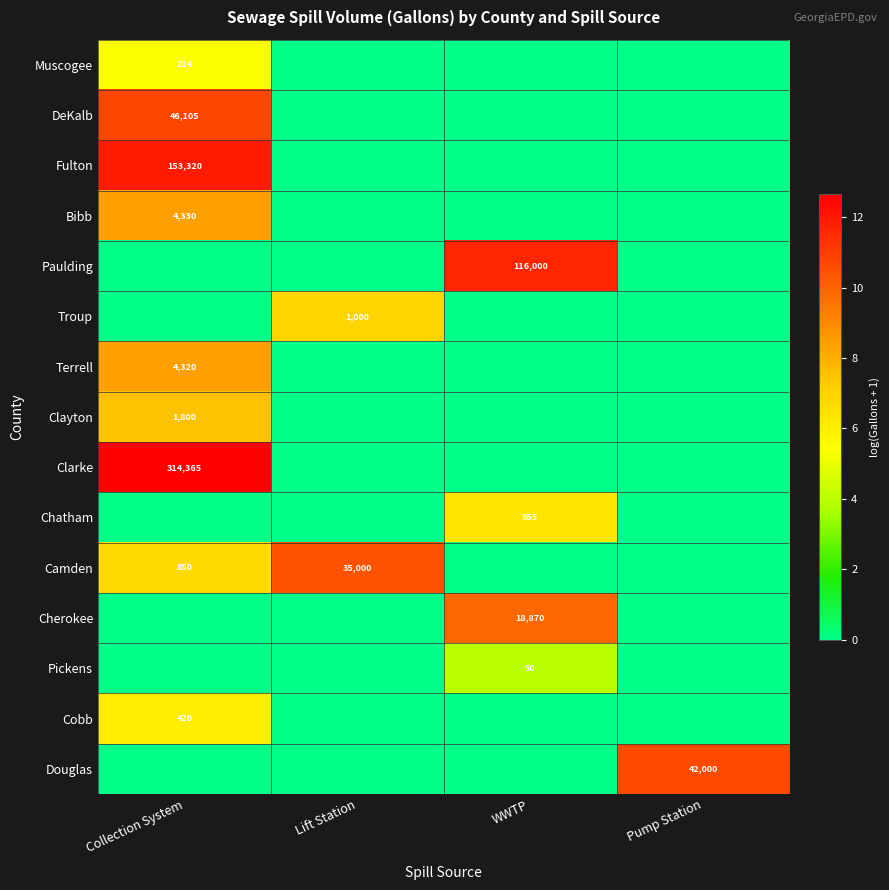

The value of Paulding at WWTP is 116000. True or false?

True